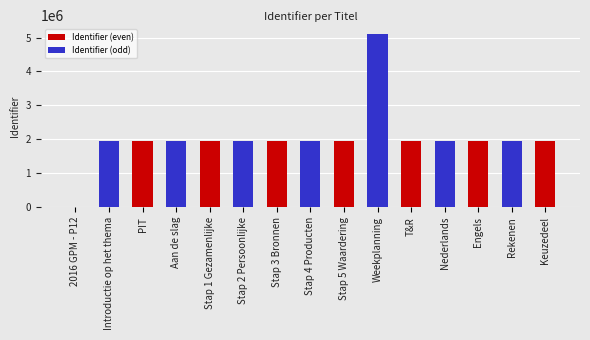

List the series in order of their peak value, highest first.

Identifier (odd), Identifier (even)